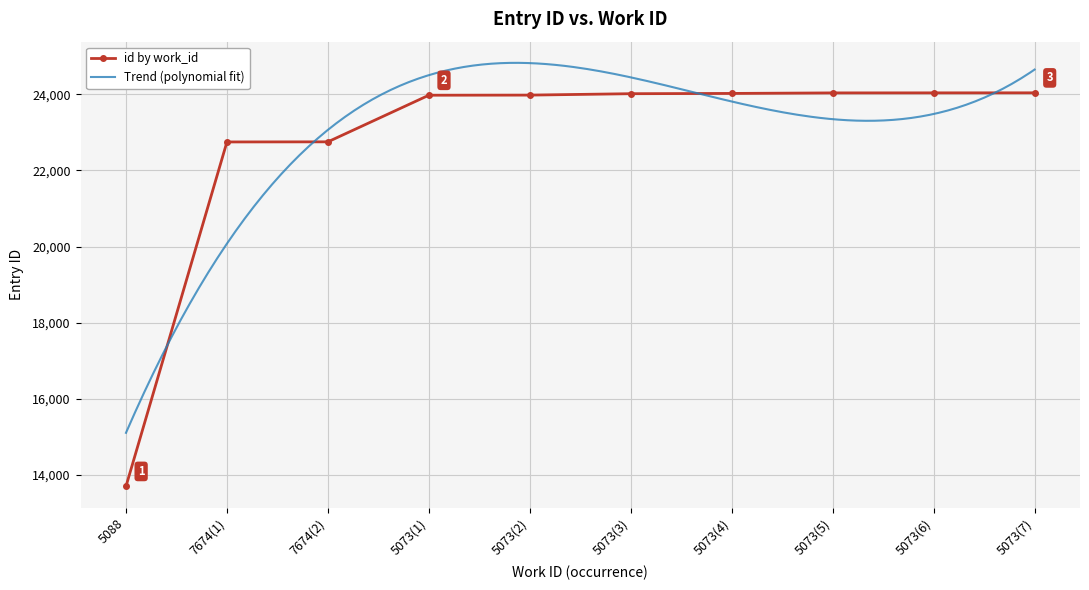

Where is the data nearest to the value 18869?

7674(1)